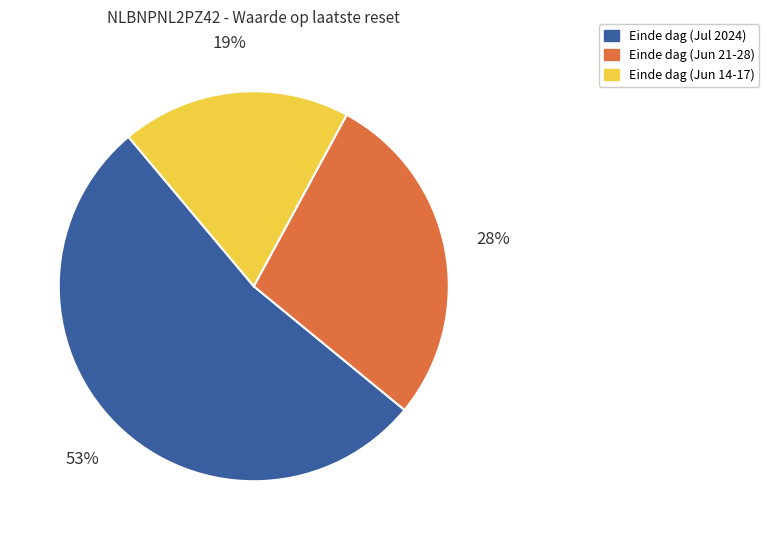

To the nearest percent, what is the difference between the largest and smallest slice percentages?

34%